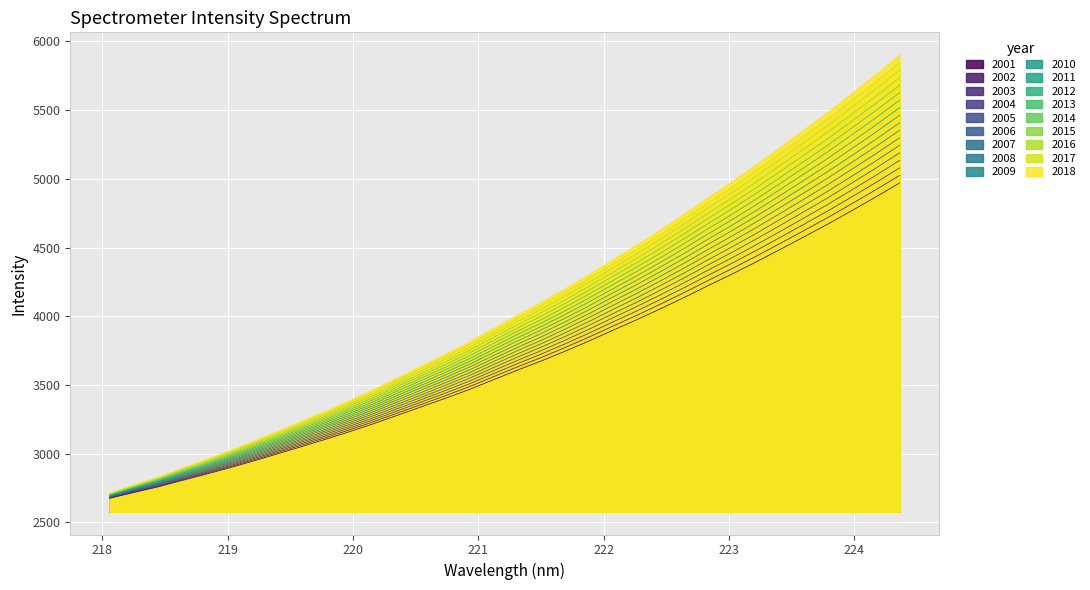

True or false: y and x cross at least once.

False